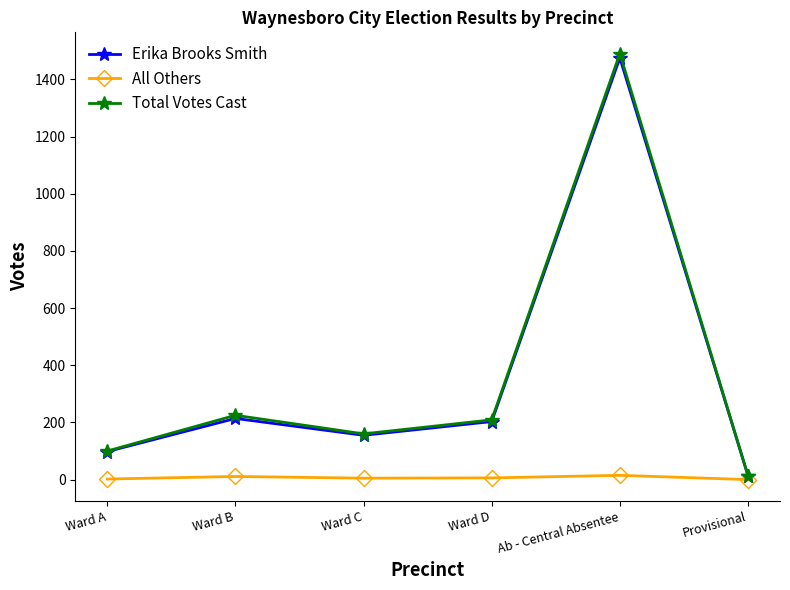

Which series has the widest spread of values?

Total Votes Cast